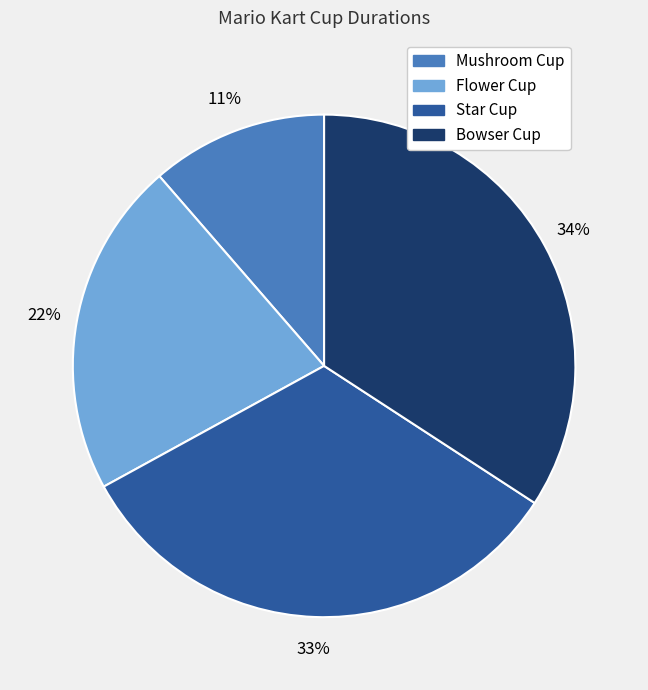

Combined, do Mushroom Cup and Bowser Cup account for over 50%?

No